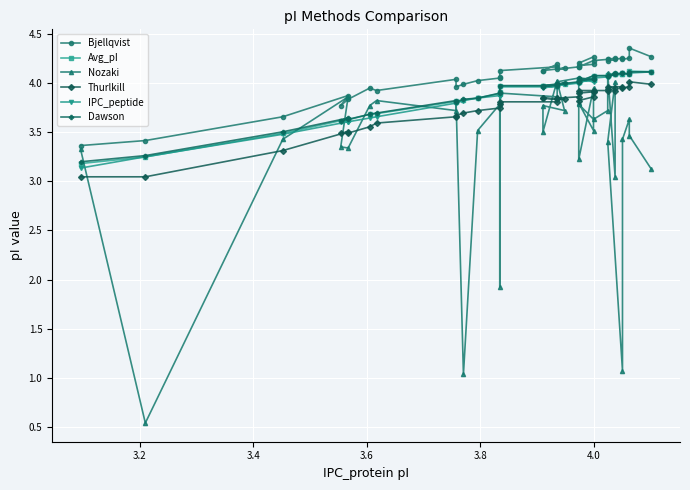

What is the sum of all Thurlkill values?

142.9